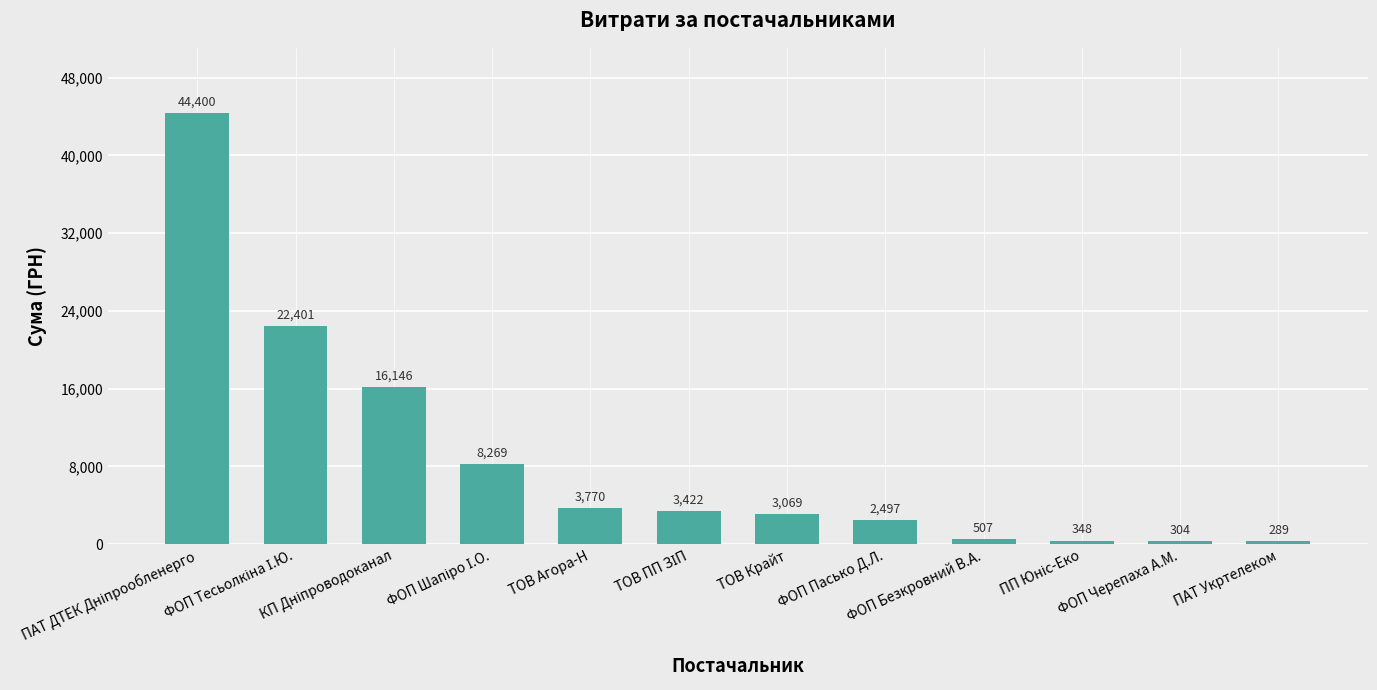

What is the average value?

8785.2